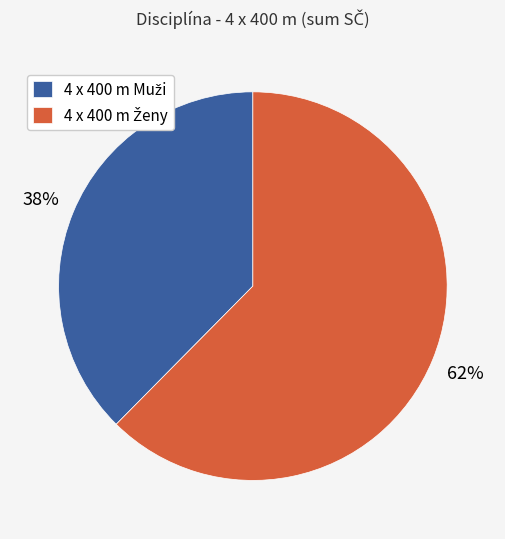

To the nearest percent, what is the average slice percentage?

50%